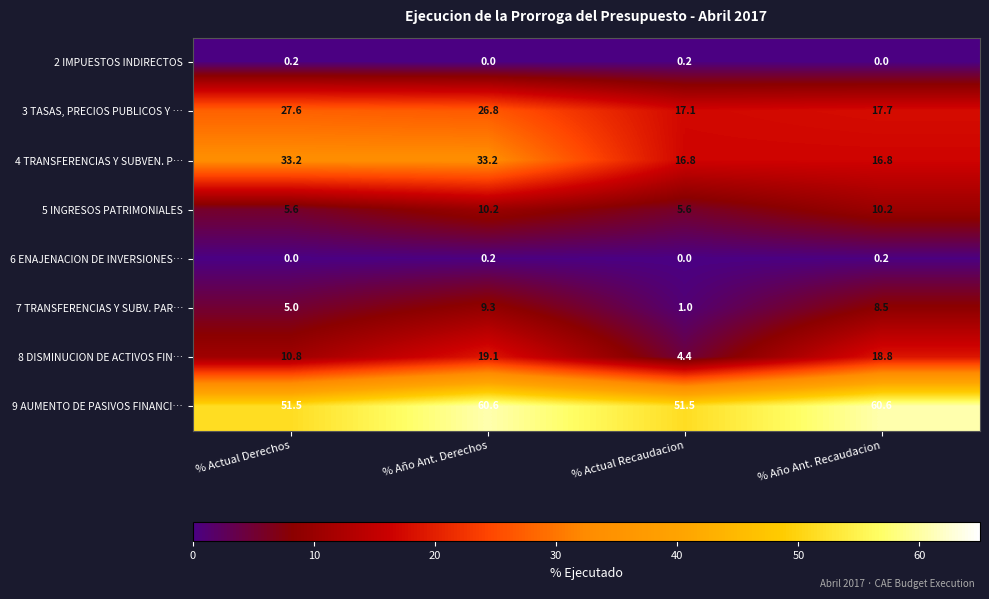

At % Actual Derechos, list the series in order from largest to smallest.

9 AUMENTO DE PASIVOS FINANCI…, 4 TRANSFERENCIAS Y SUBVEN. P…, 3 TASAS, PRECIOS PUBLICOS Y …, 8 DISMINUCION DE ACTIVOS FIN…, 5 INGRESOS PATRIMONIALES, 7 TRANSFERENCIAS Y SUBV. PAR…, 2 IMPUESTOS INDIRECTOS, 6 ENAJENACION DE INVERSIONES…